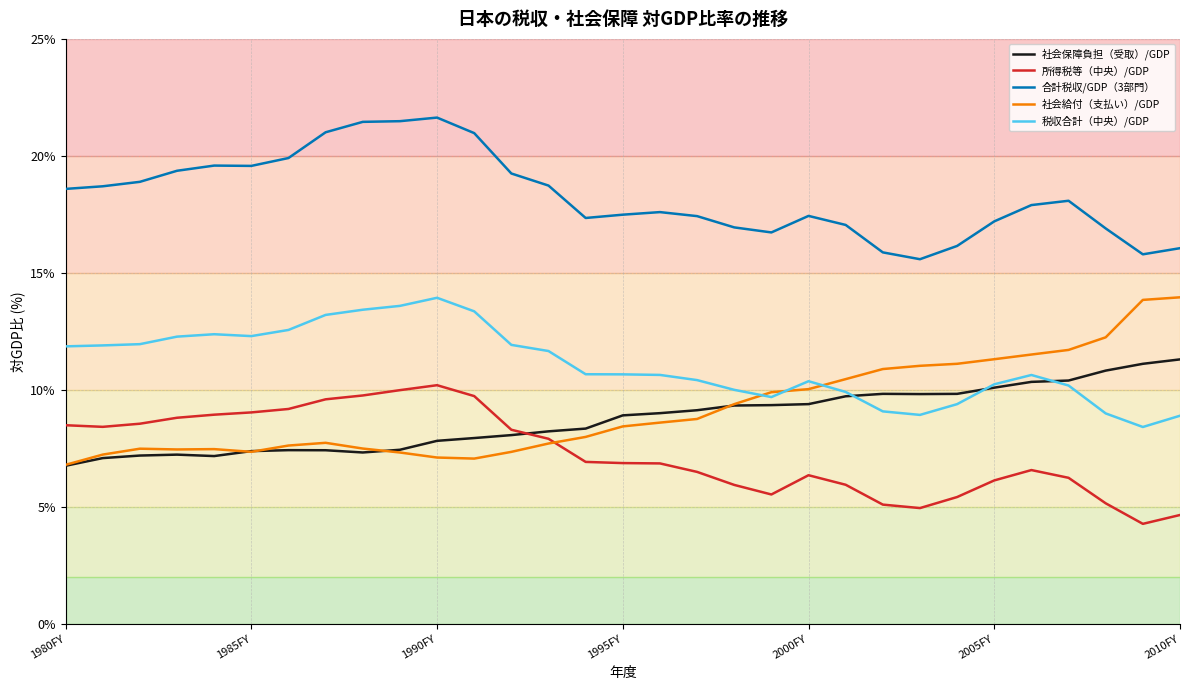

Which series has the largest total across all categories?

合計税収/GDP（3部門）